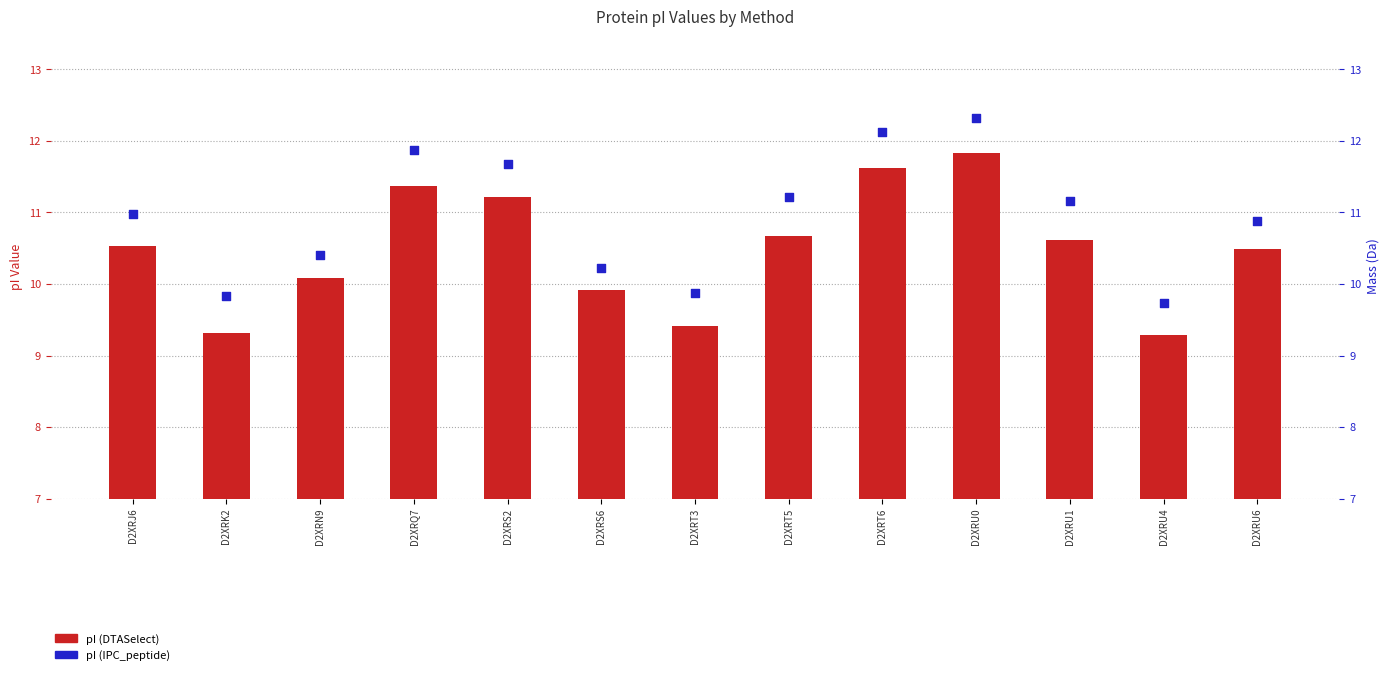

Which series contains the highest Y value?

pI (IPC_peptide)